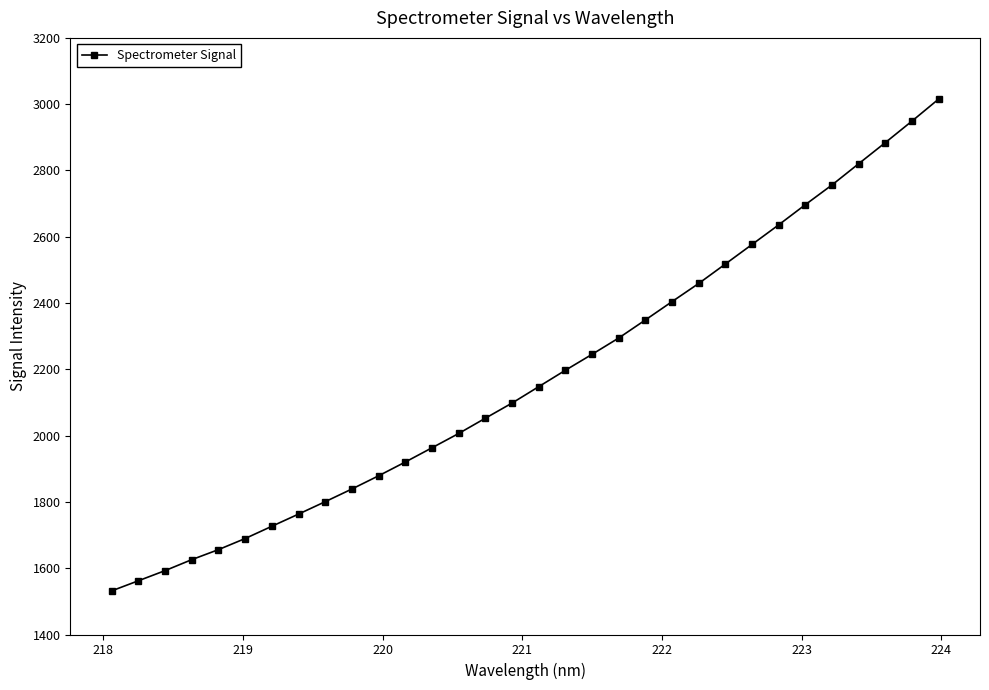

What is the maximum value shown in the chart?

3015.4